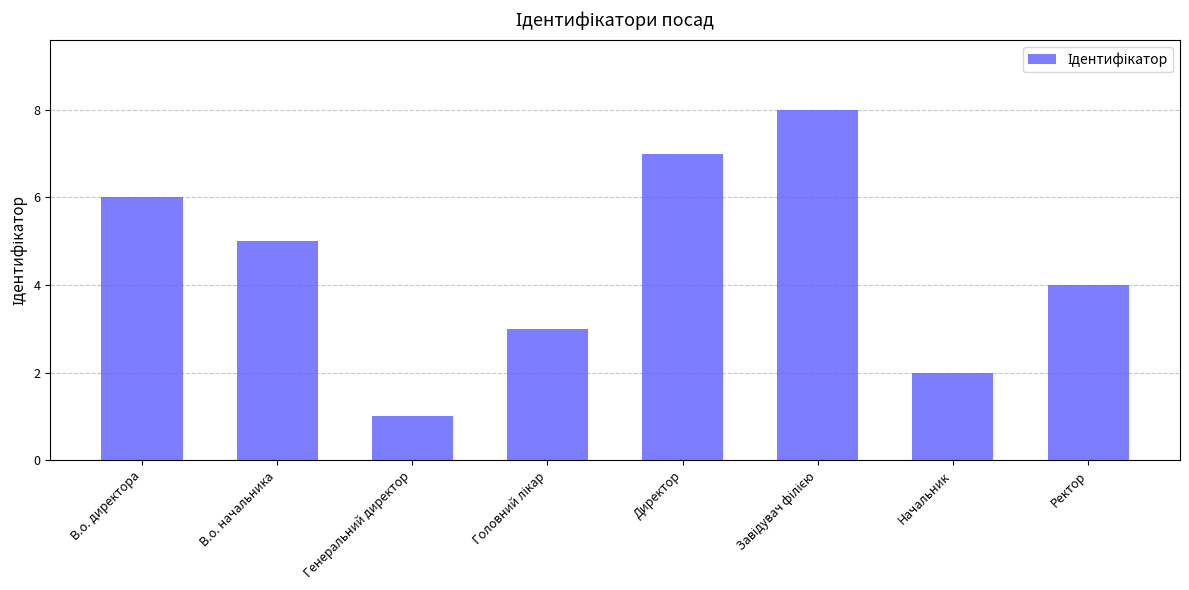

What is the label of the 7th bar from the left?

Начальник